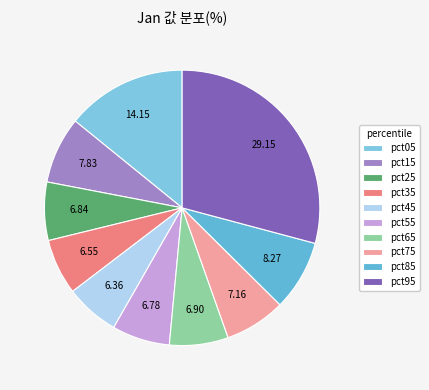

The pct45 slice represents 1% of the pie. True or false?

False